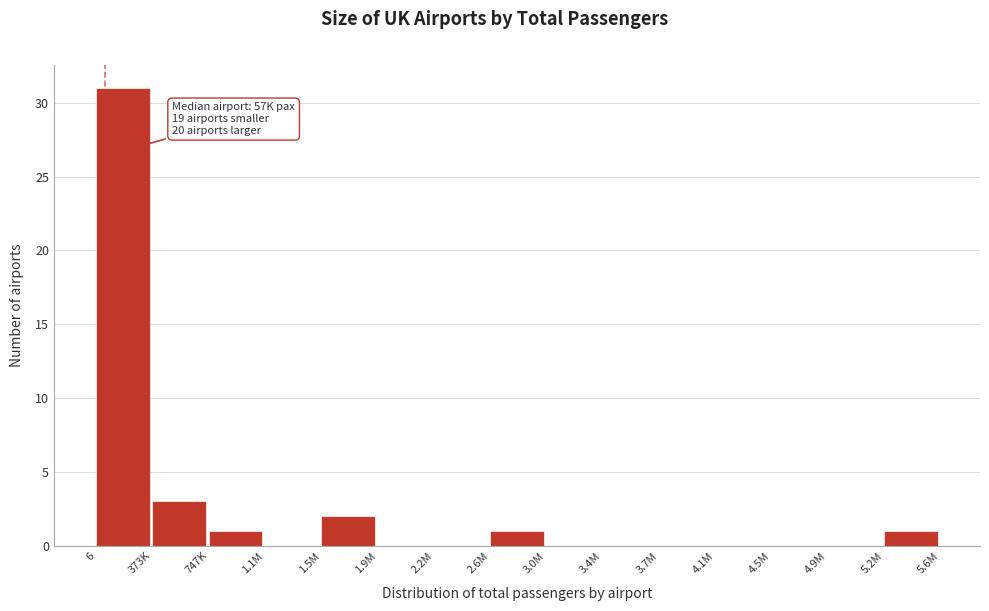

Reading right to left, transcribe all the data shown in this chart.

5.2M=1	4.9M=0	4.5M=0	4.1M=0	3.7M=0	3.4M=0	3.0M=0	2.6M=1	2.2M=0	1.9M=0	1.5M=2	1.1M=0	747K=1	373K=3	6=31